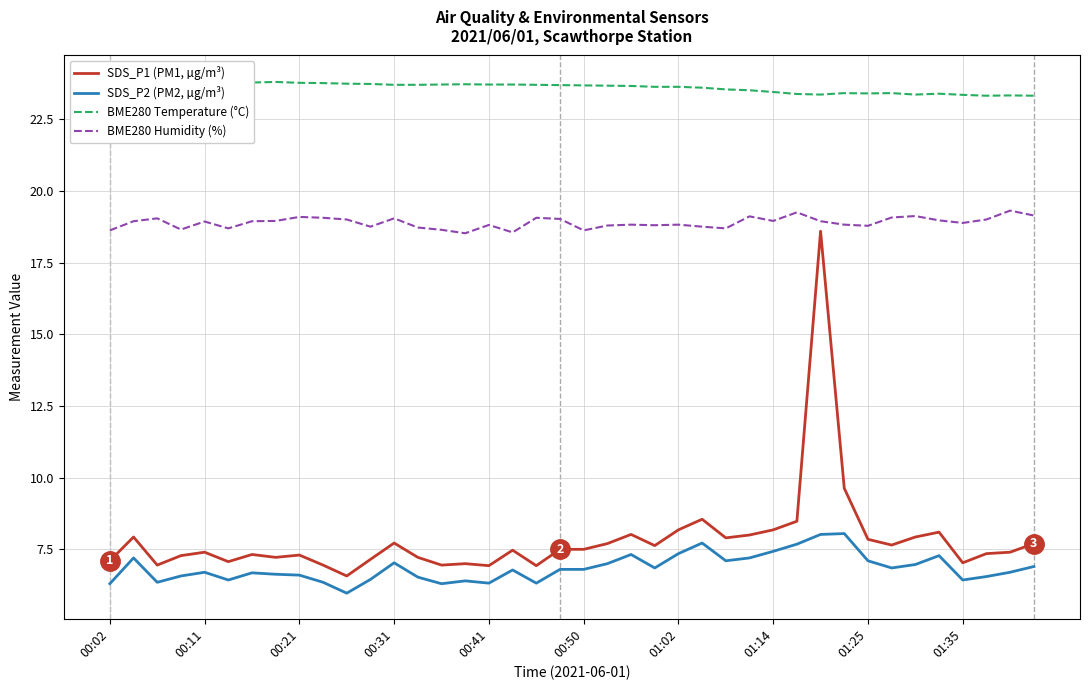

Which series has the largest range (max minus min)?

SDS_P1 (PM1, µg/m³)